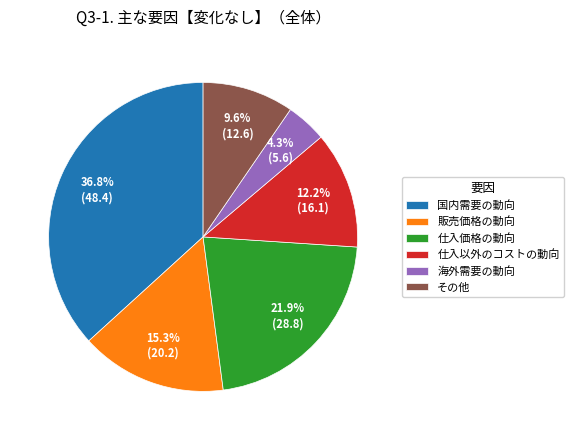

To the nearest percent, what percentage of the pie is 仕入以外のコストの動向?

12%